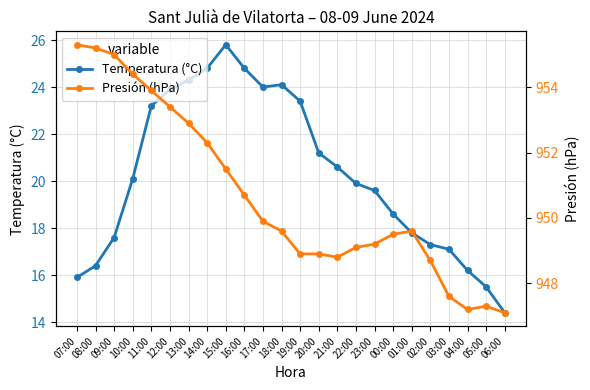

Rank the series by their maximum value, from highest to lowest.

Presión (hPa), Temperatura (°C)